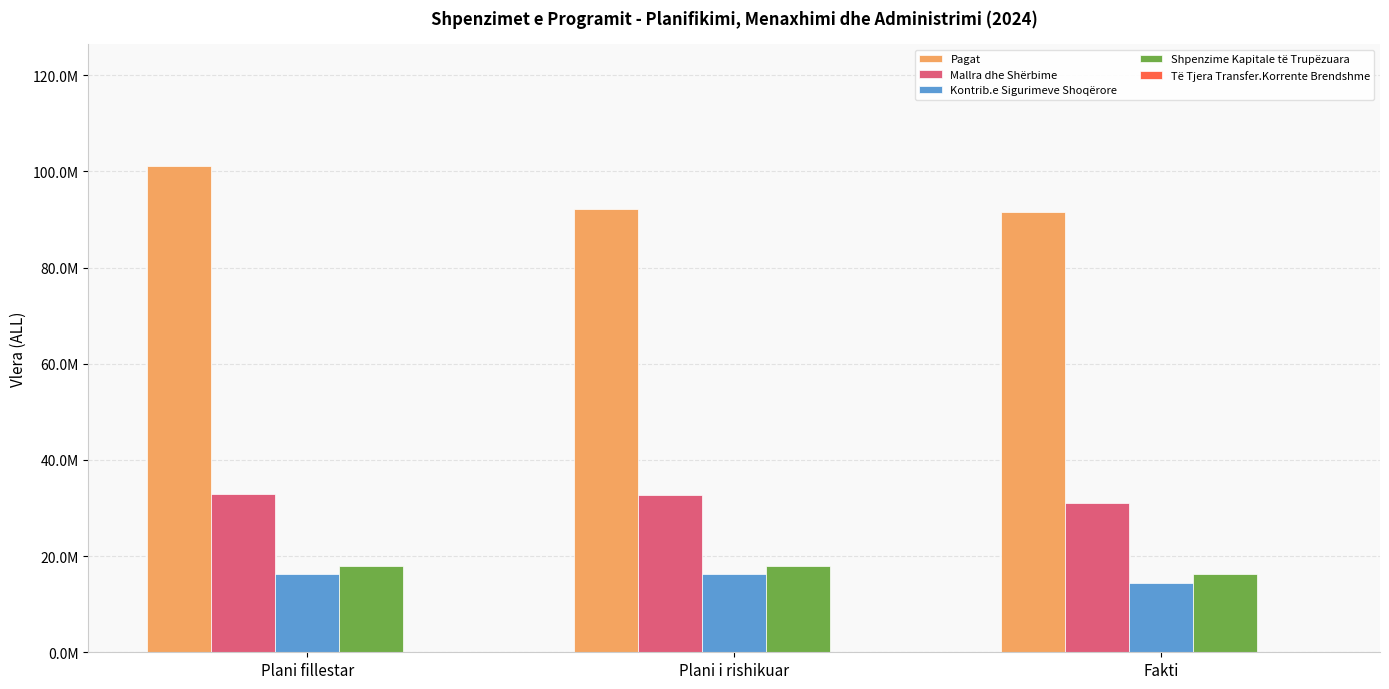

Does the chart contain stacked bars?

No